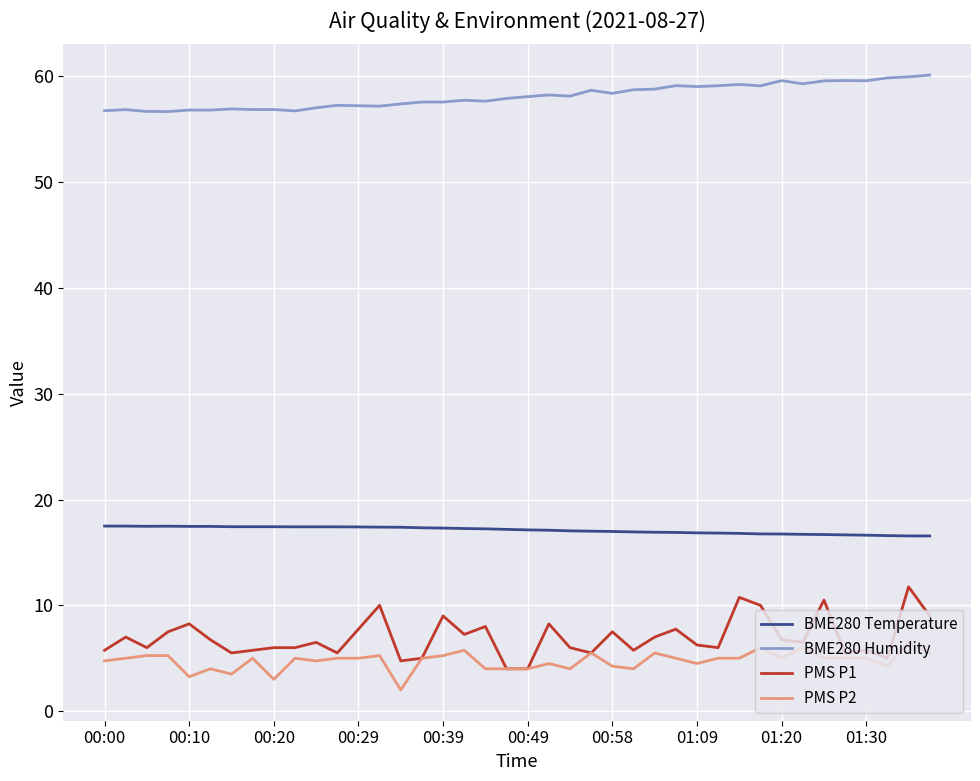

What is the smallest value displayed?

2.0